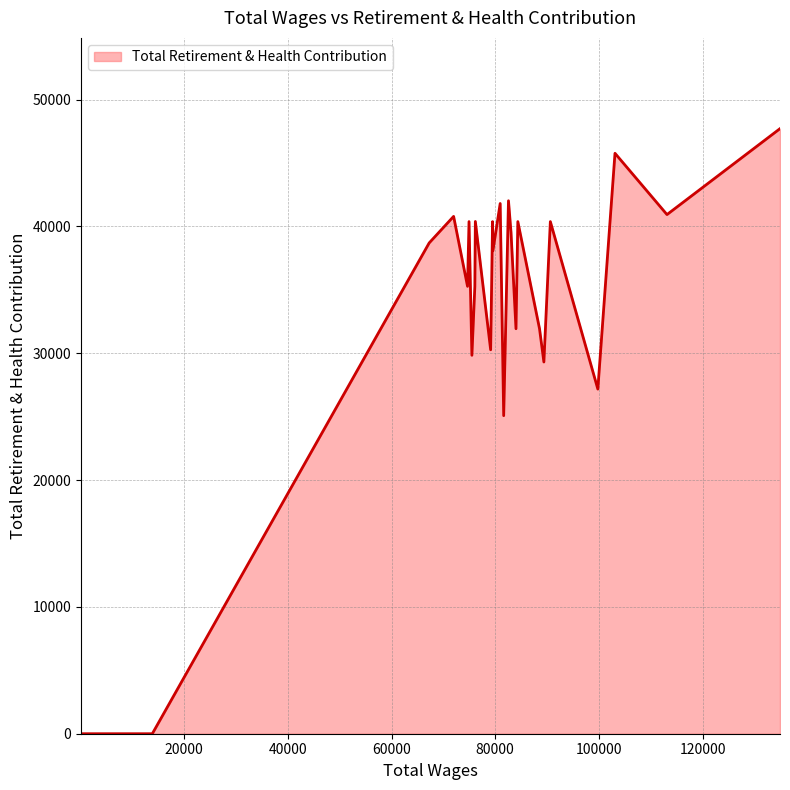

How many lines are shown in the chart?

1